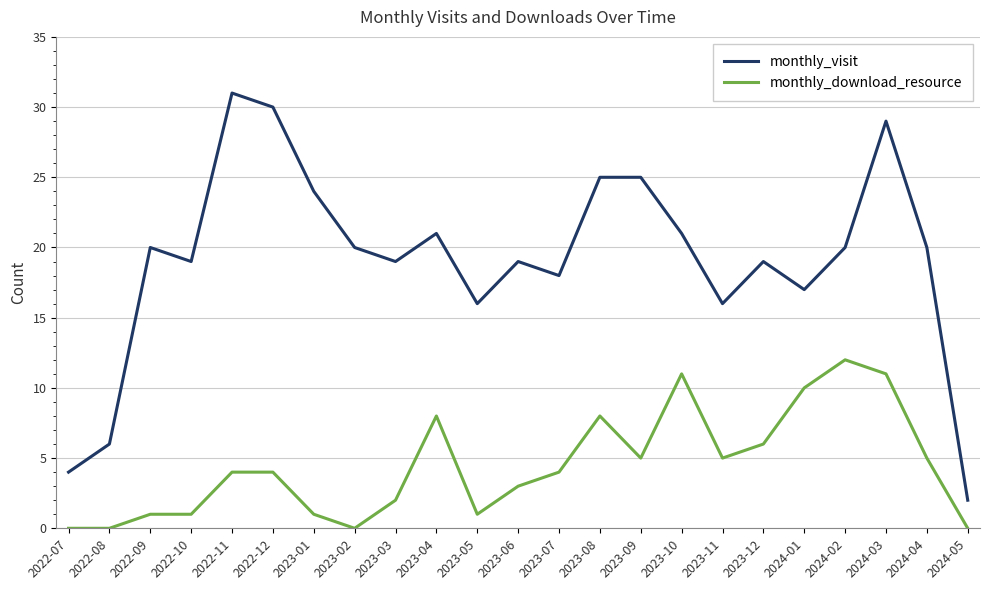

Is it true that monthly_download_resource equals 1 at 2023-01?

True